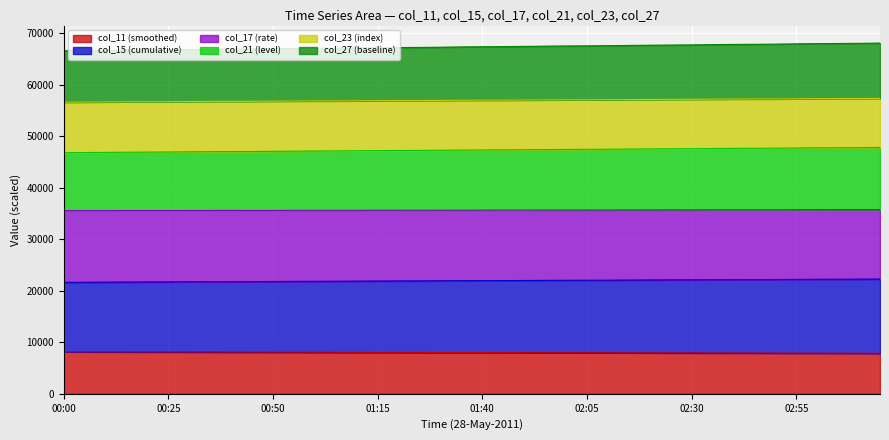

Is it true that col_21 equals 27921.5 at 01:15?

False